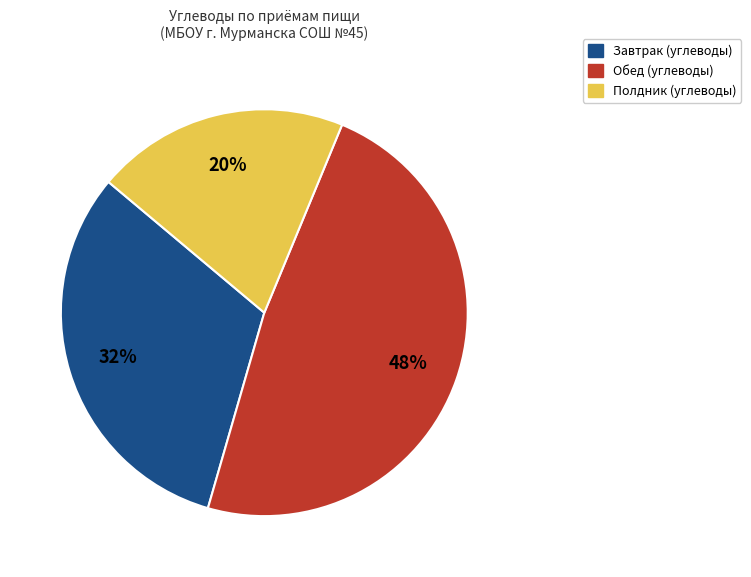

To the nearest percent, what is the difference between the largest and smallest slice percentages?

28%